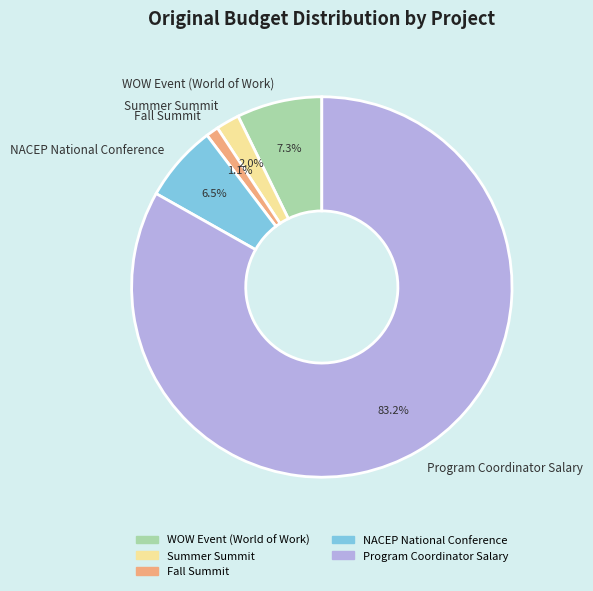

How many slices are in this pie chart?

5